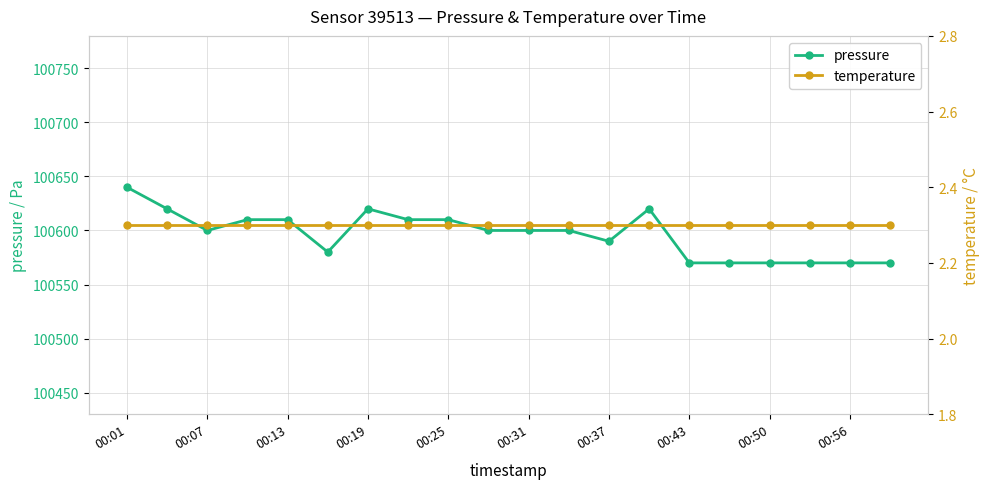

What is the highest value of the temperature series?

2.3